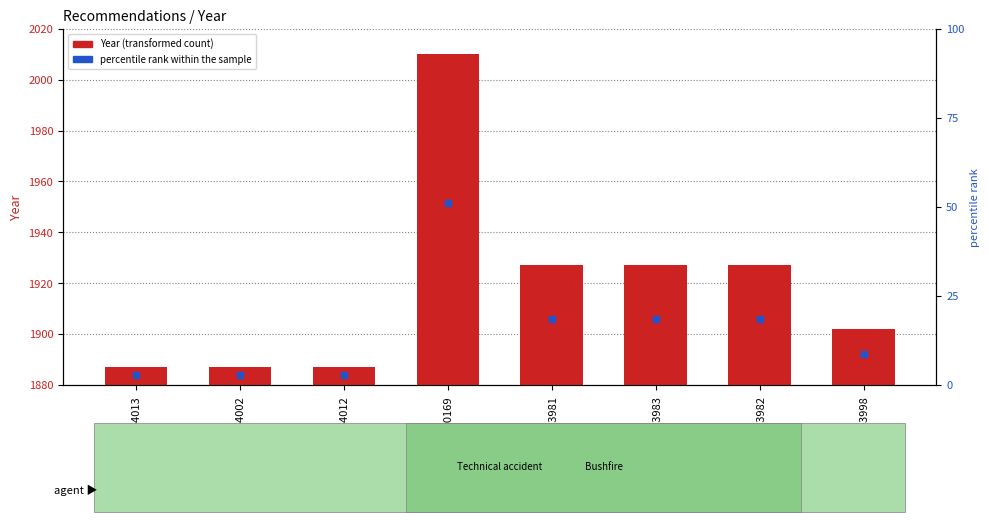

Reading left to right, what are all the values shown in this chart?

REC002-4013=7	REC002-4002=7	REC002-4012=7	REC181-0169=130	REC013_3981=47	REC013_3983=47	REC013_3982=47	REC004-3998=22